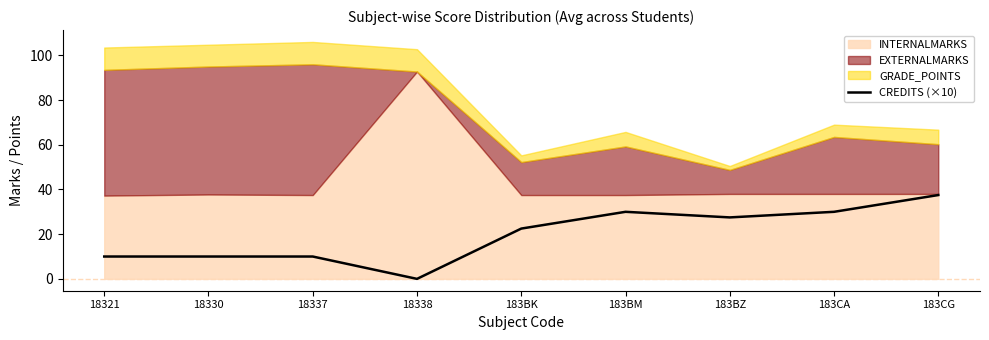

Does the chart display data point markers on the line(s)?

No